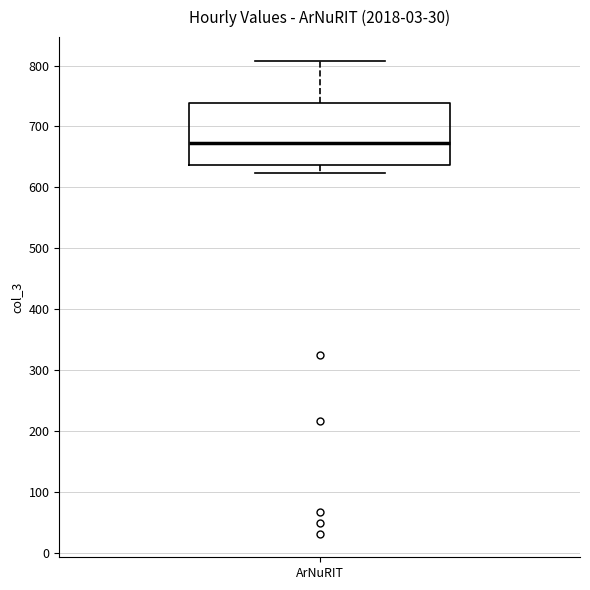

Read this box plot against the y-axis: the position of the median line, the range covered by the box, and the ends of both whiskers. The values are not printed on the chart, so give them approximately, as read against the axis.

median 670, box 640 to 740, whiskers 620 to 810